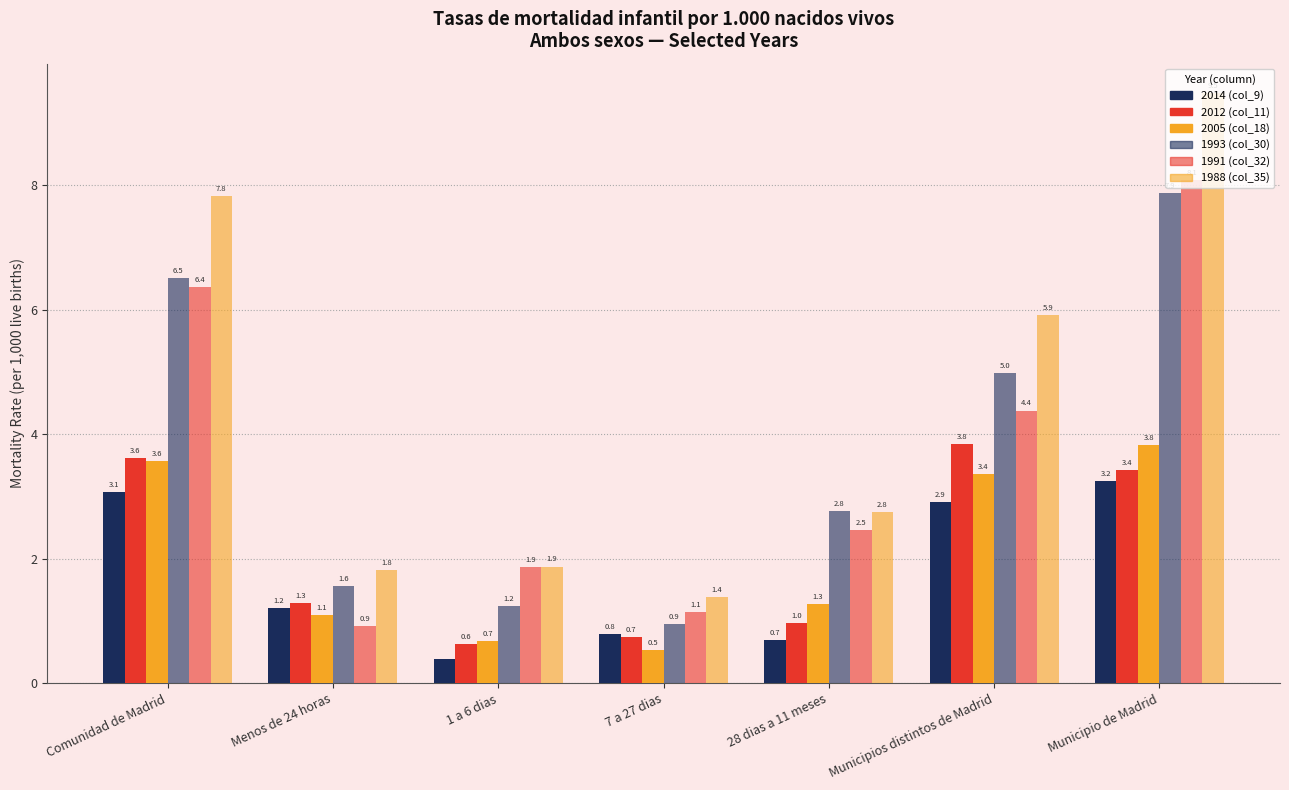

Count the number of categories in the chart.

7